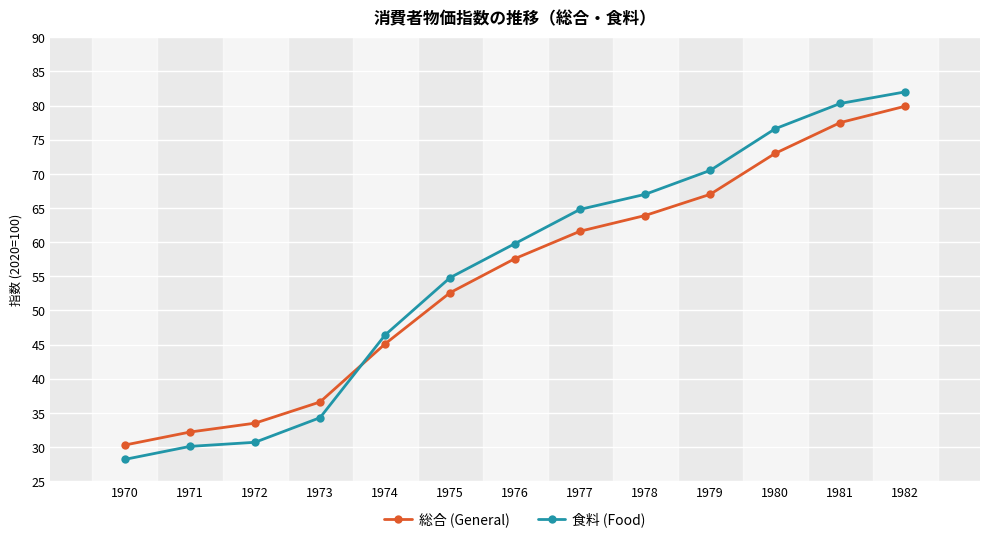

What is the maximum value for 食料 (Food)?

82.0